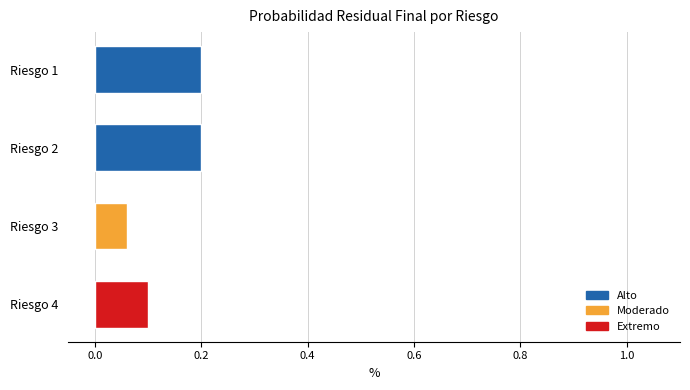

Between Riesgo 1 and Riesgo 4, which is larger?

Riesgo 1